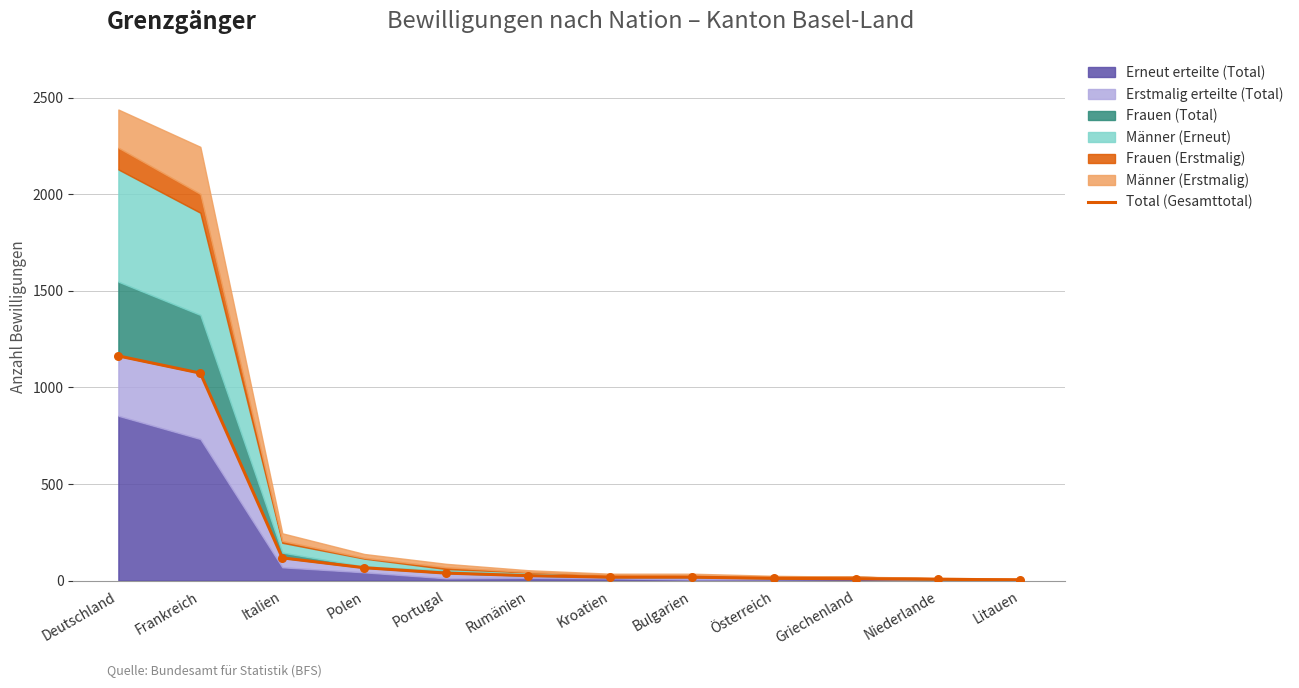

Approximately how many times larger is the value at Polen compared to Kroatien?

3.7